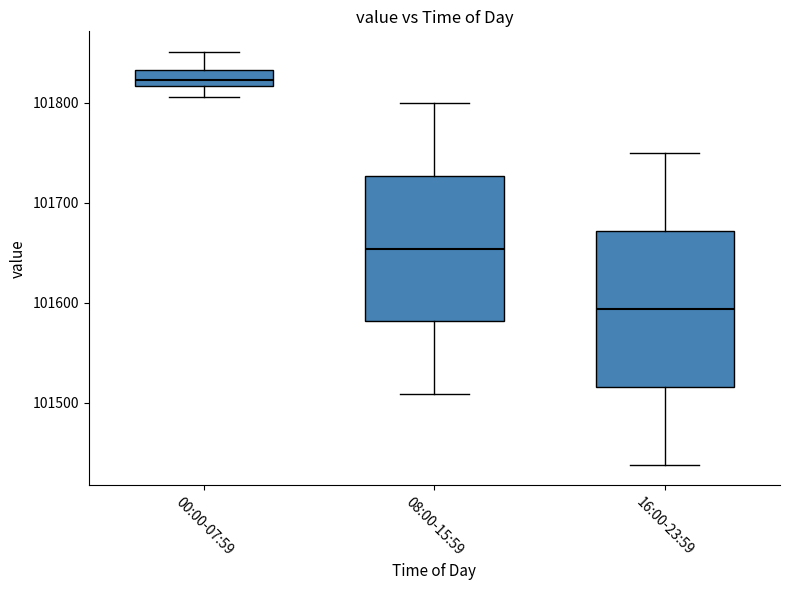

Which box has the lowest median line?

16:00-23:59